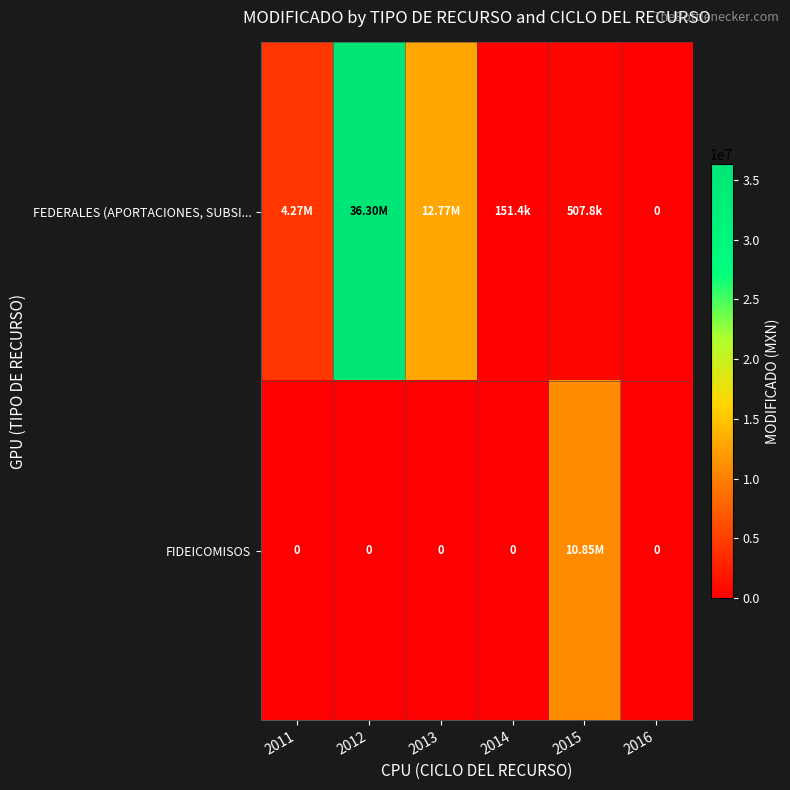

Is it true that FEDERALES (APORTACIONES, SUBSI... equals 507786.7 at 2015?

True